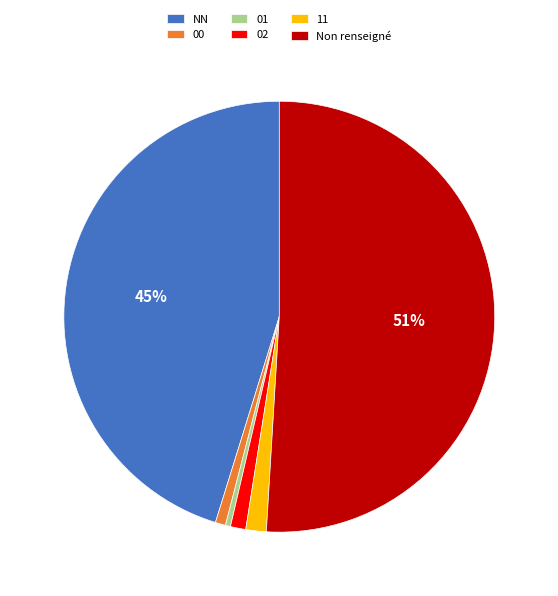

Do NN and Non renseigné together represent more than half of the pie?

Yes